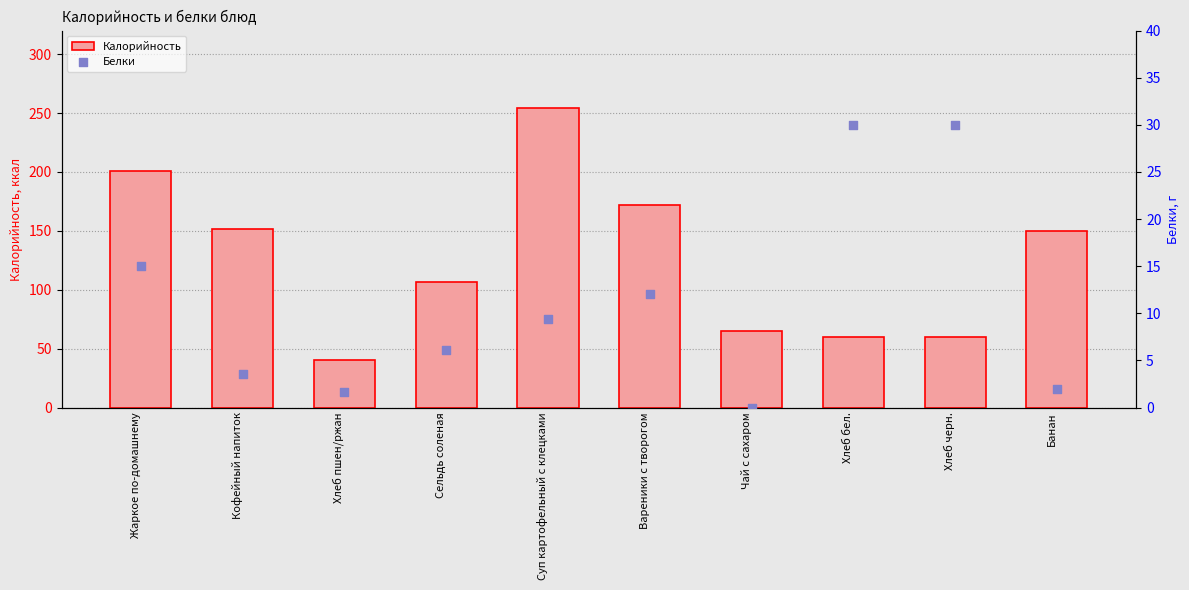

Which series reaches the maximum Y coordinate?

Калорийность